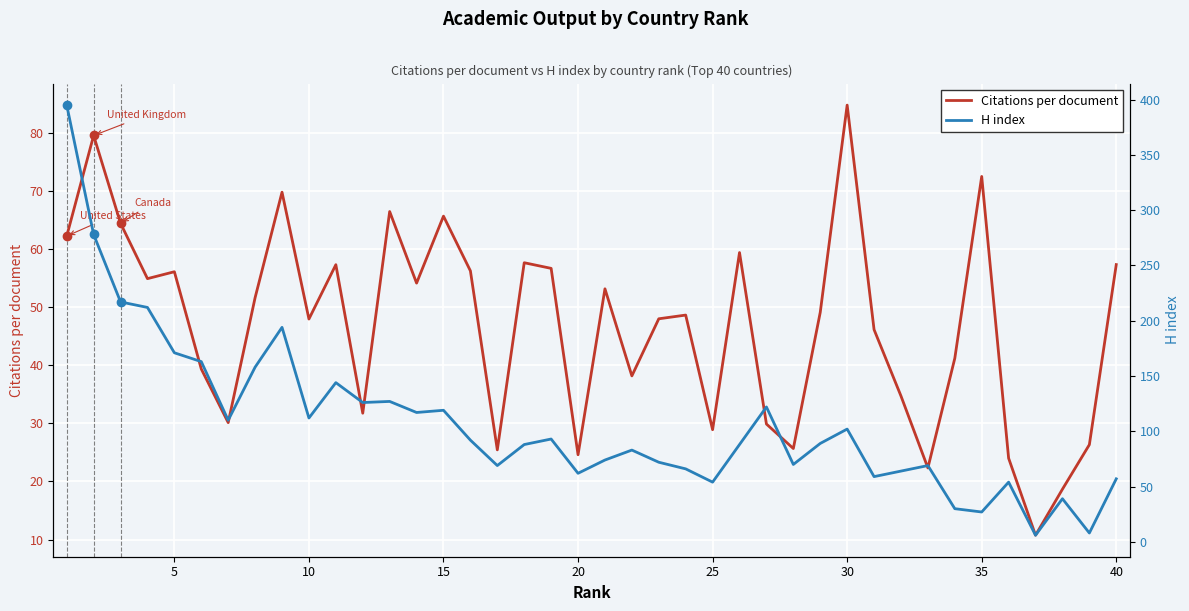

What is the average value of the H index series?

107.0